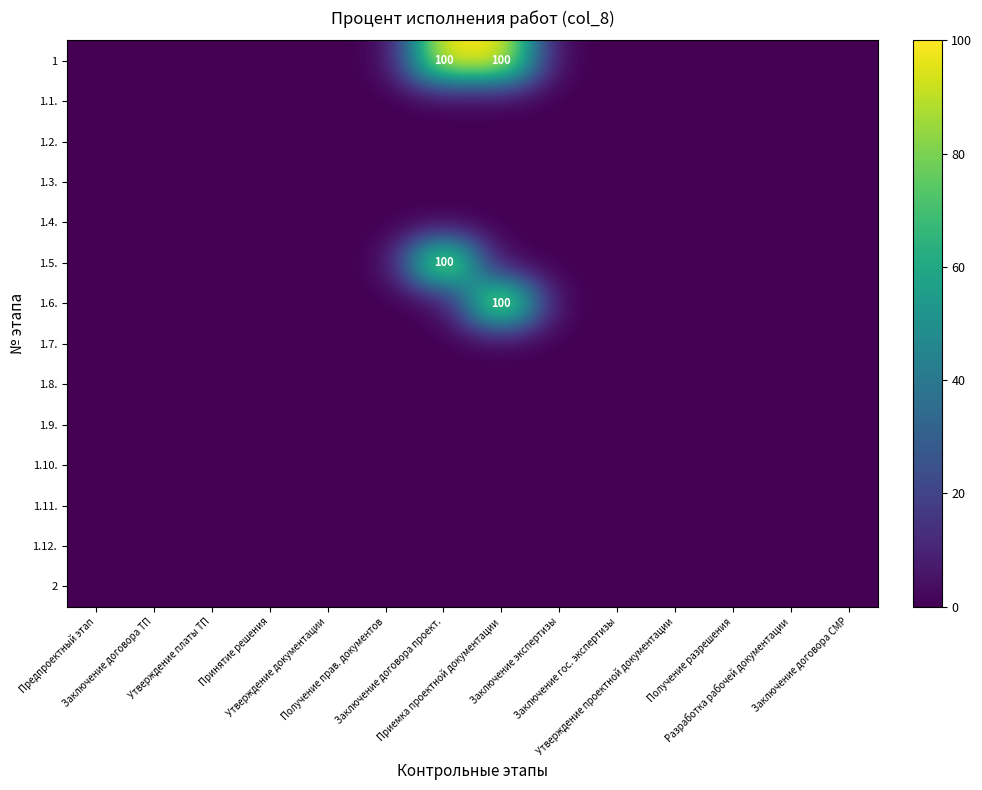

At which label is 1.2. closest to 0?

Предпроектный этап